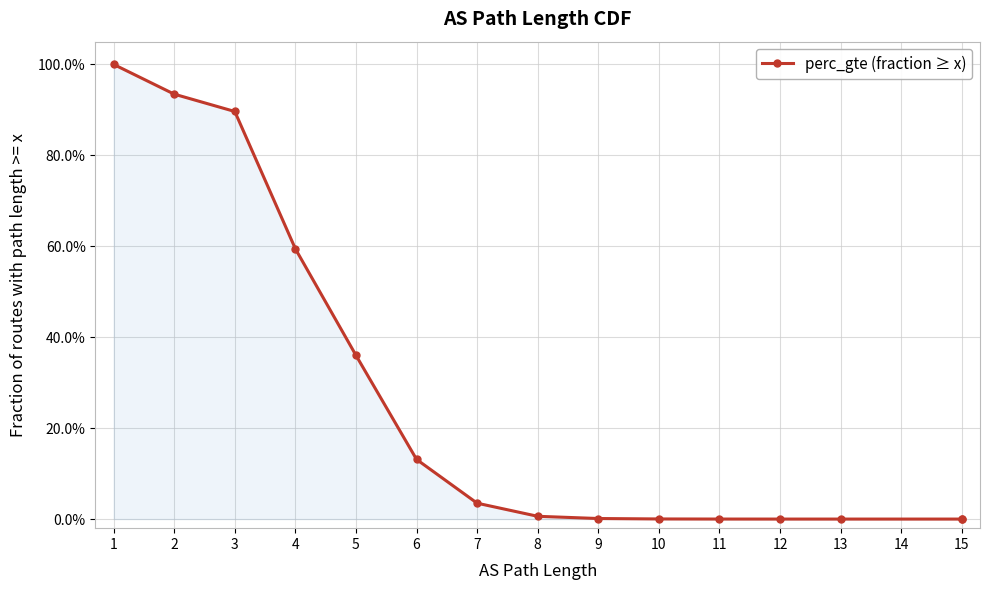

At which label is the value closest to 0?

15